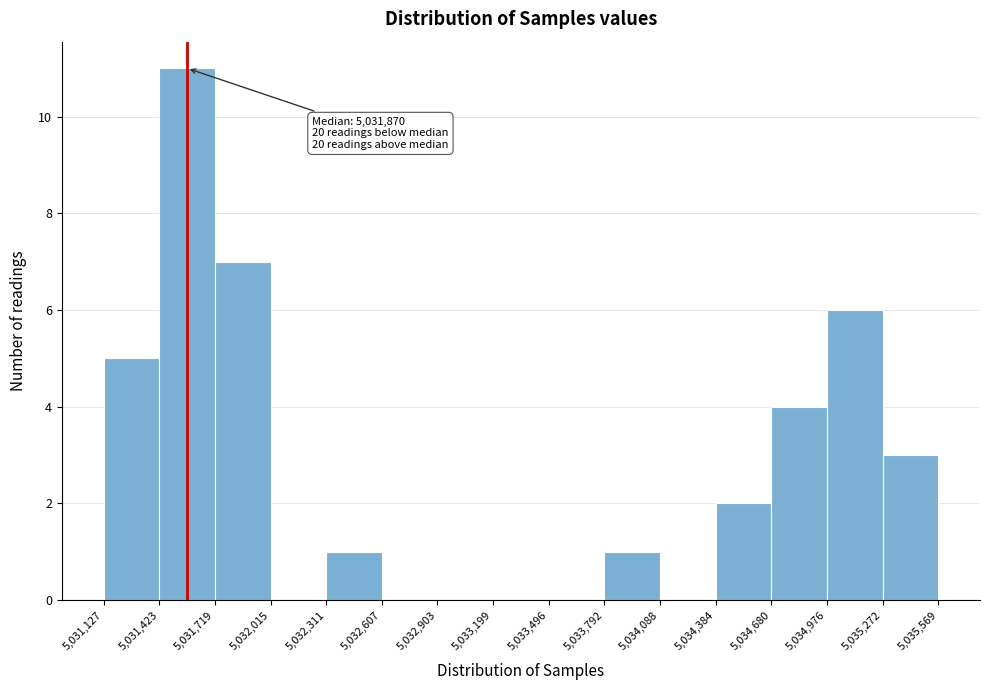

Over which range of the x-axis is the bar tallest?

5,031,423 to 5,031,719